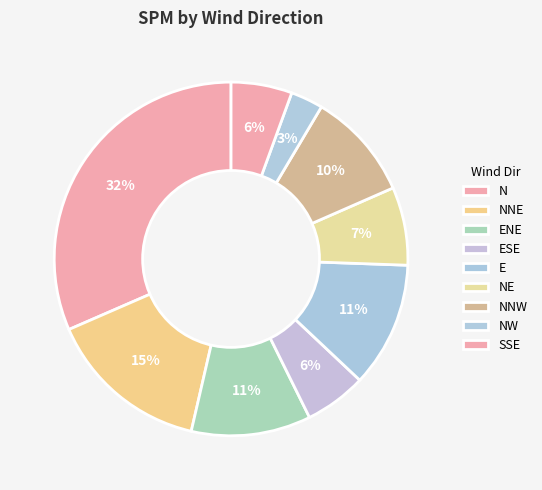

Count the number of slices in the pie.

9